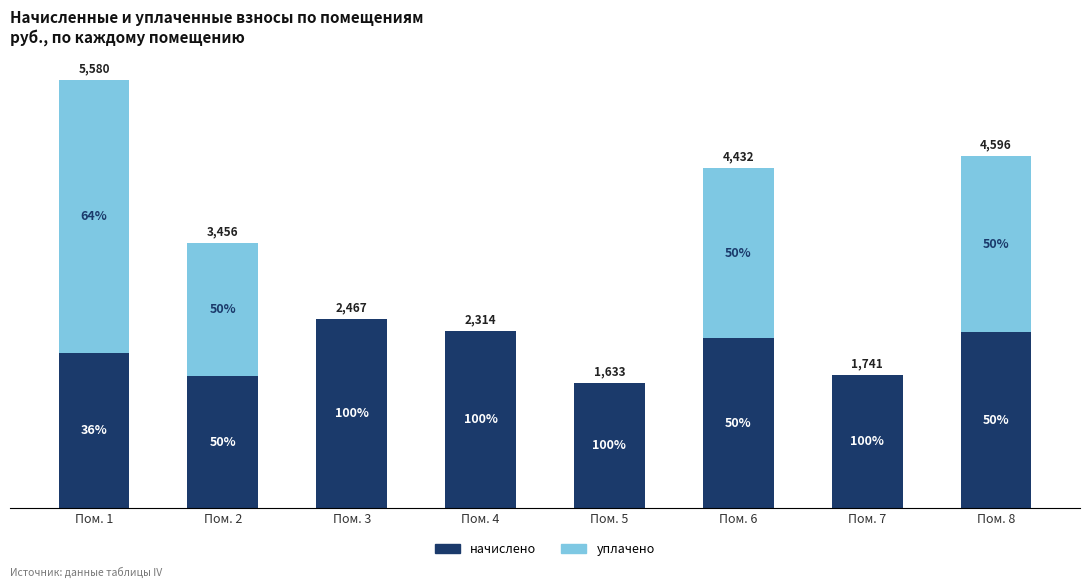

Are the bars grouped side by side (vs. stacked)?

No